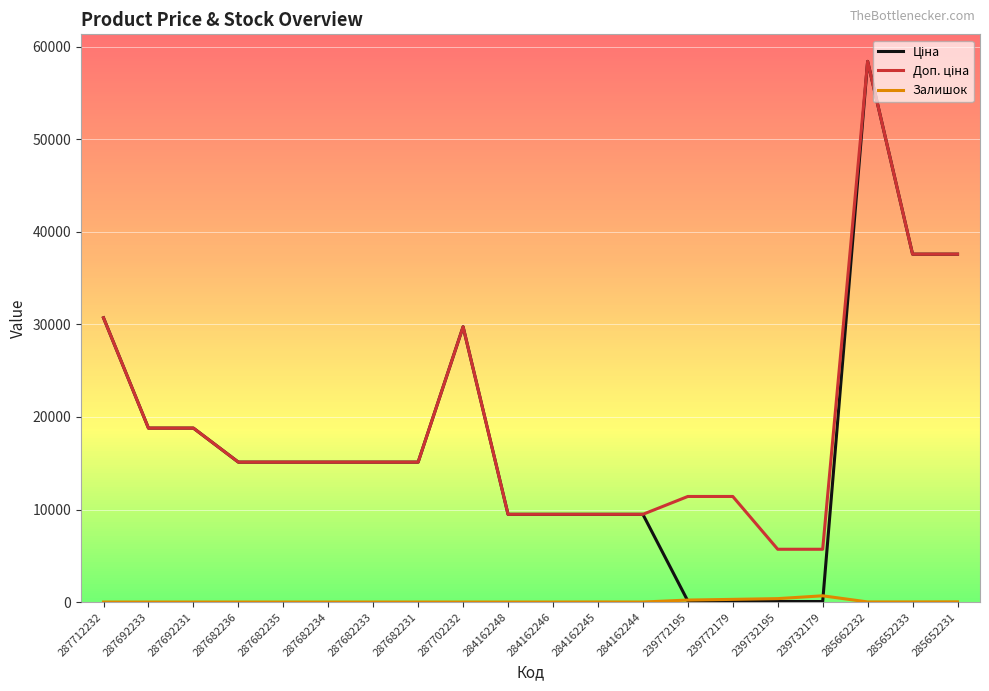

At how many categories does at least one series exceed 11928?

12